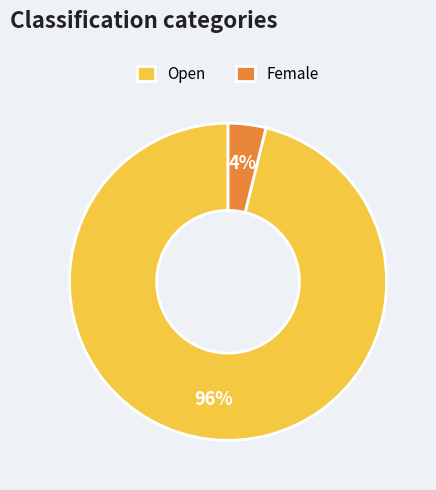

Combined, do Open and Female account for over 50%?

Yes